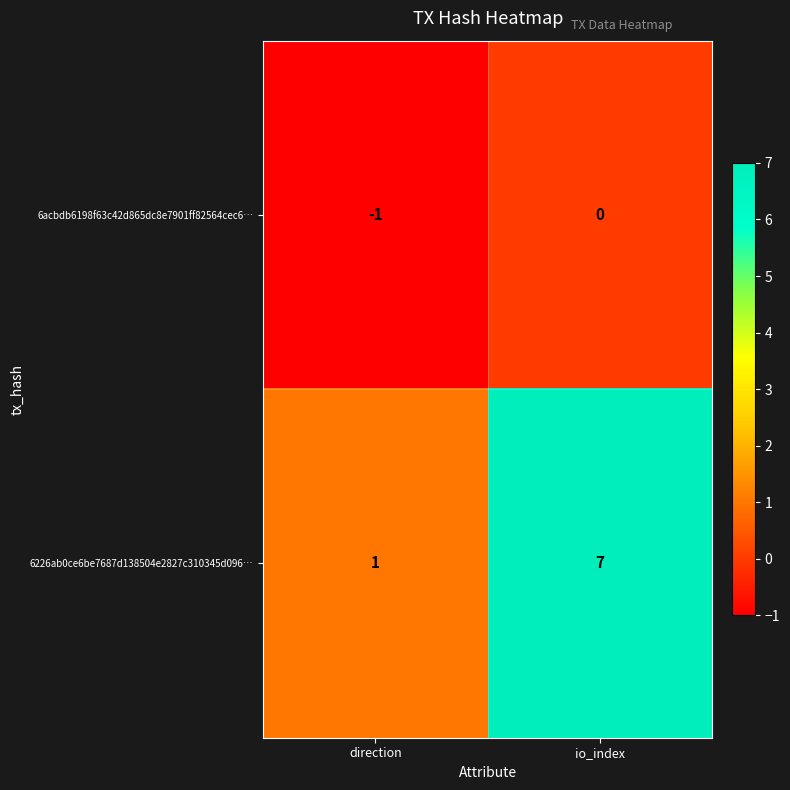

At which label does 6226ab0ce6be7687d138504e2827c310345d096… reach its minimum?

direction